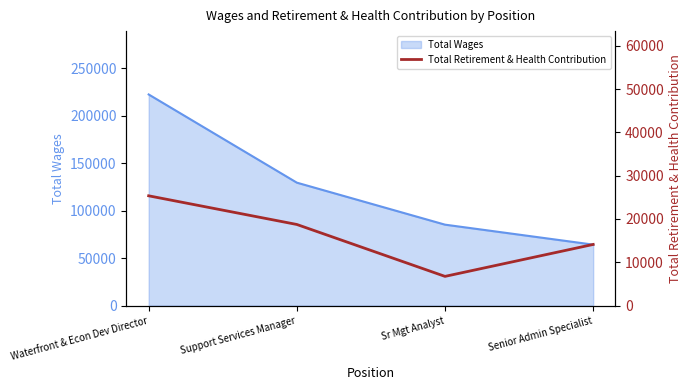

The Total Wages series shows 129401 at Support Services Manager. True or false?

True